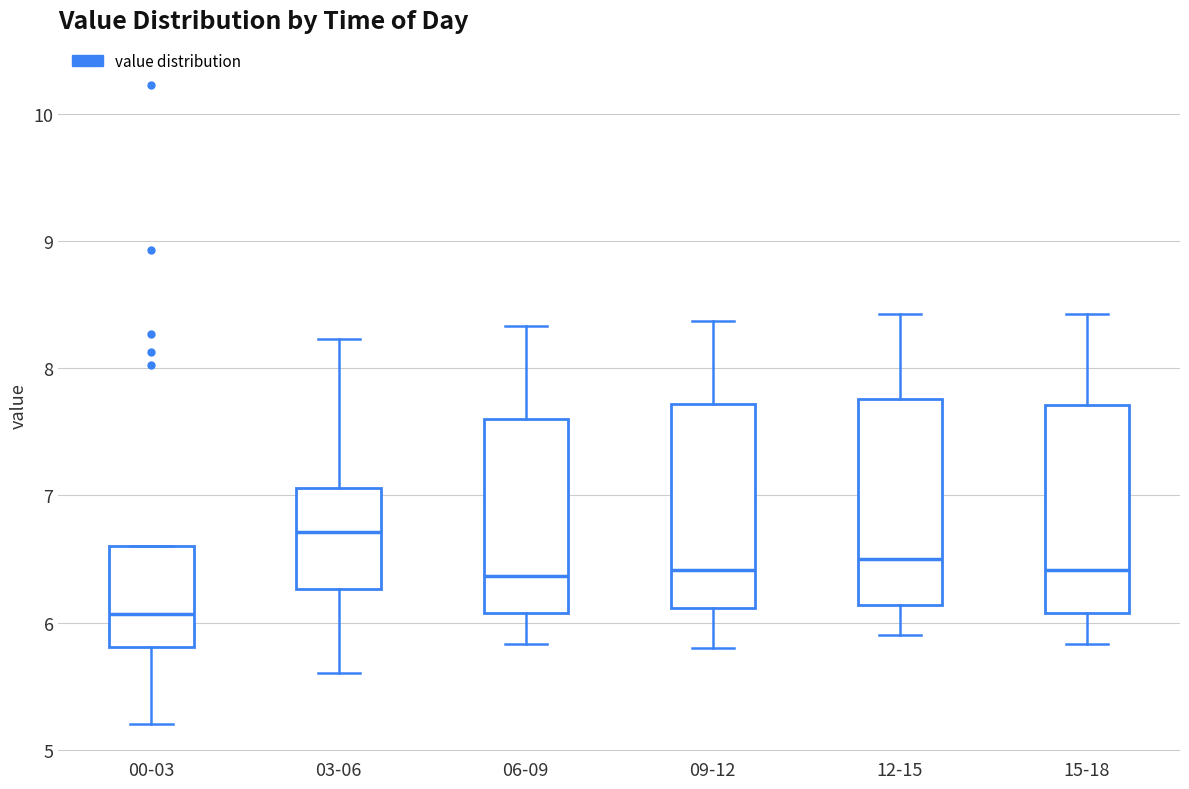

Reading left to right, read every box against the y-axis: the position of its median line, the range the box covers, and the ends of its whiskers. The values are not printed on the chart, so give them approximately, as read against the axis.

00-03: median 6.1, box 5.8 to 6.6, whiskers 5.2 to 6.6
03-06: median 6.7, box 6.3 to 7.1, whiskers 5.6 to 8.2
06-09: median 6.4, box 6.1 to 7.6, whiskers 5.8 to 8.3
09-12: median 6.4, box 6.1 to 7.7, whiskers 5.8 to 8.4
12-15: median 6.5, box 6.1 to 7.8, whiskers 5.9 to 8.4
15-18: median 6.4, box 6.1 to 7.7, whiskers 5.8 to 8.4